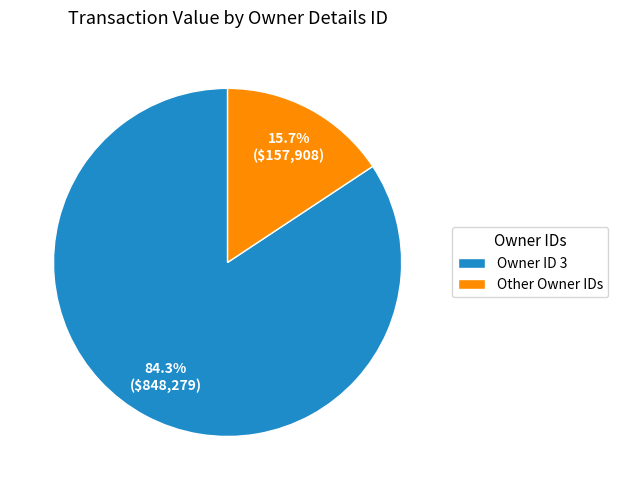

Does any single category account for the majority?

Yes